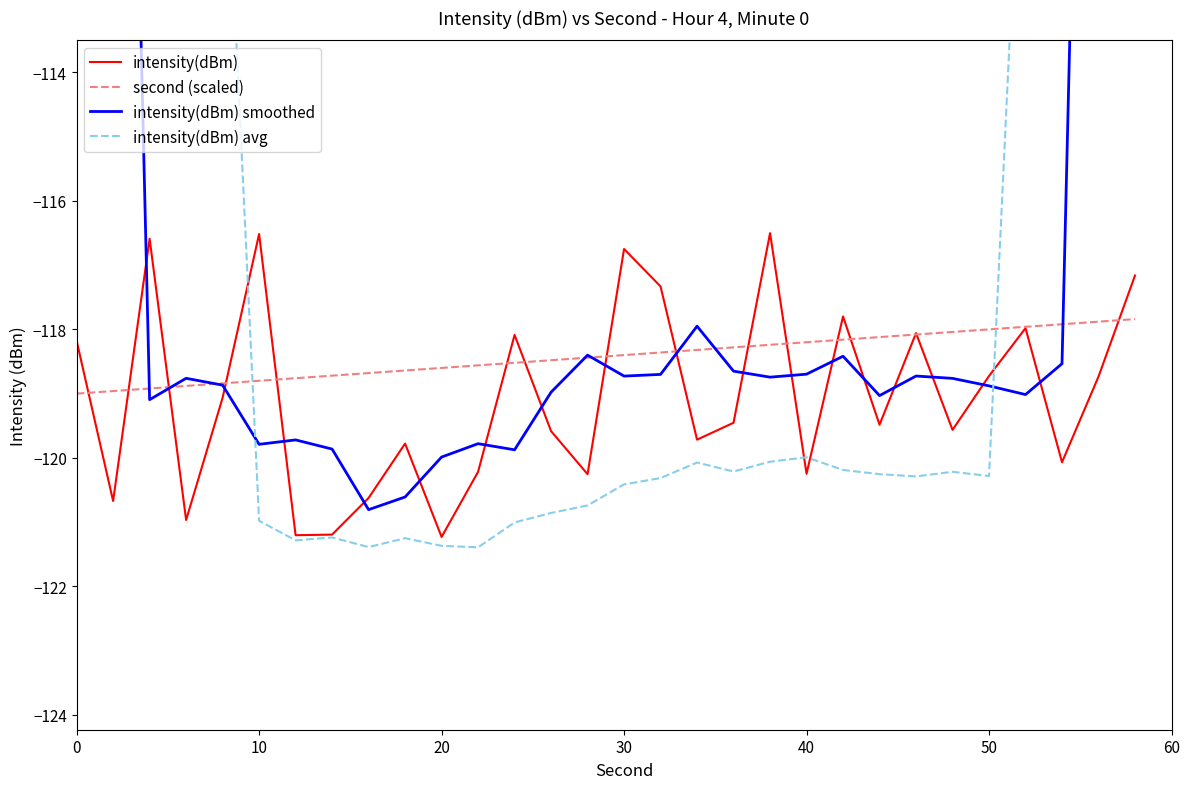

What is the approximate value of second (scaled) at 10?

-118.8